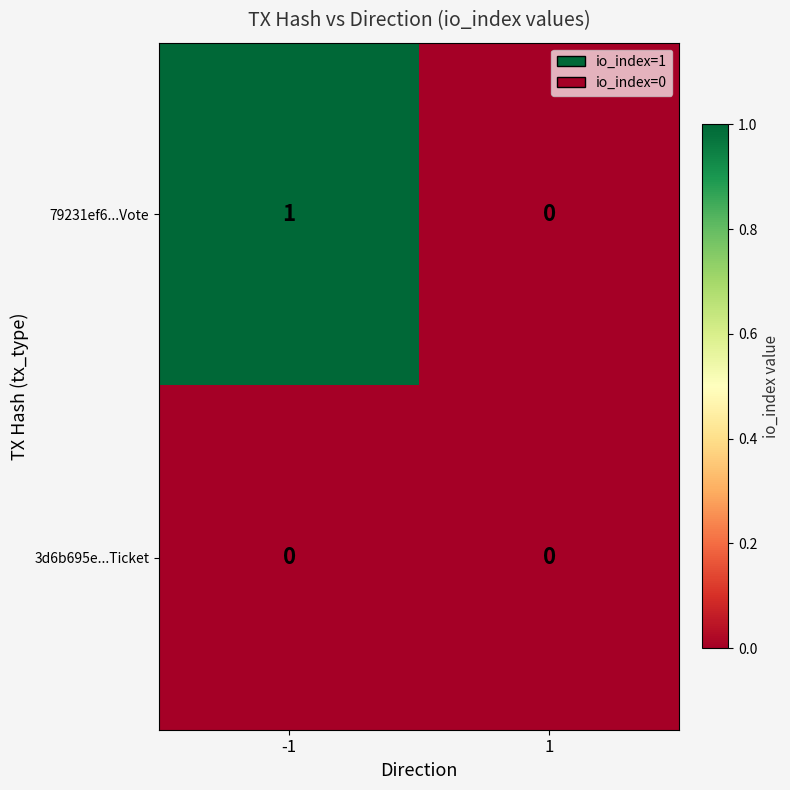

Which series has the largest total across all categories?

79231ef6...Vote